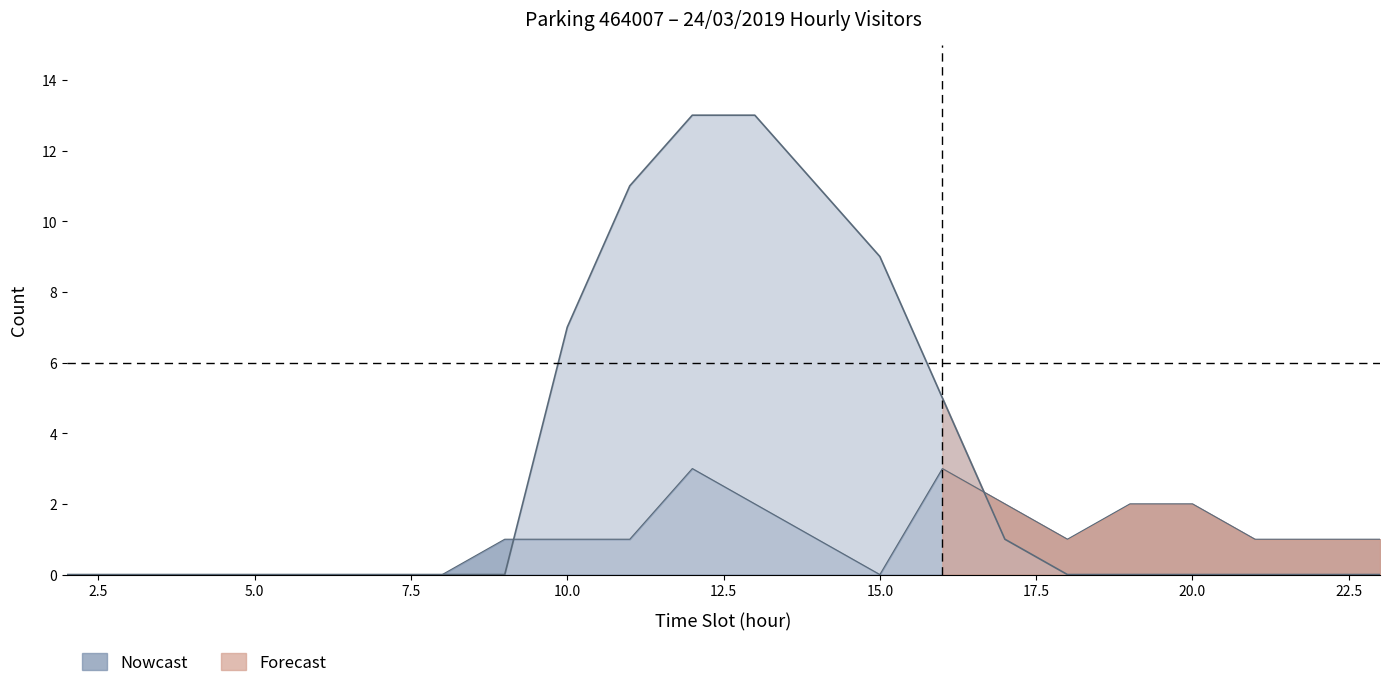

How many categories are shown in the chart?

22